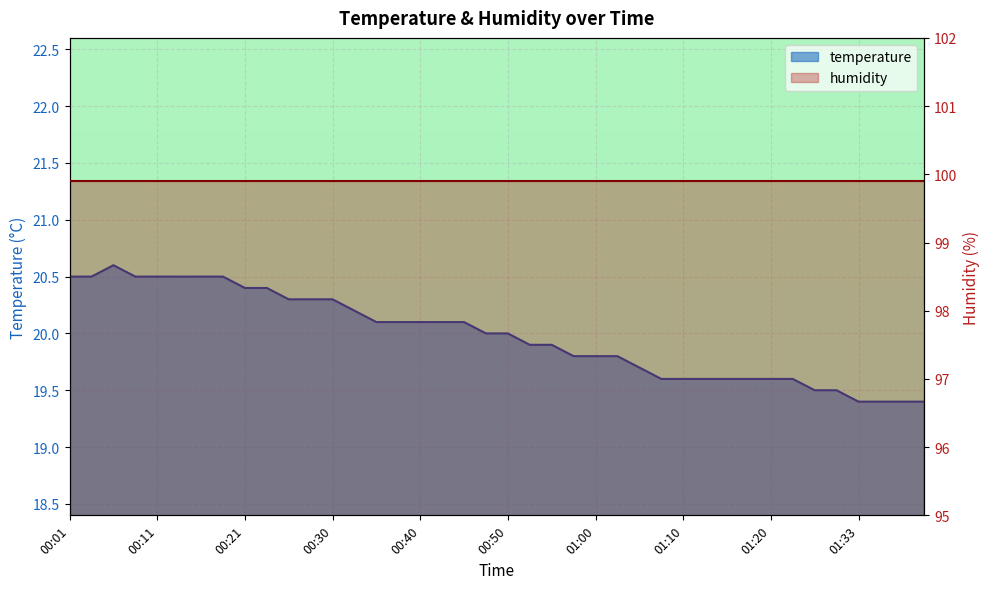

Reading left to right, list all the values displayed in this chart.

20.5	20.5	20.6	20.5	20.5	20.5	20.5	20.5	20.4	20.4	20.3	20.3	20.3	20.2	20.1	20.1	20.1	20.1	20.1	20.0	20.0	19.9	19.9	19.8	19.8	19.8	19.7	19.6	19.6	19.6	19.6	19.6	19.6	19.6	19.5	19.5	19.4	19.4	19.4	19.4